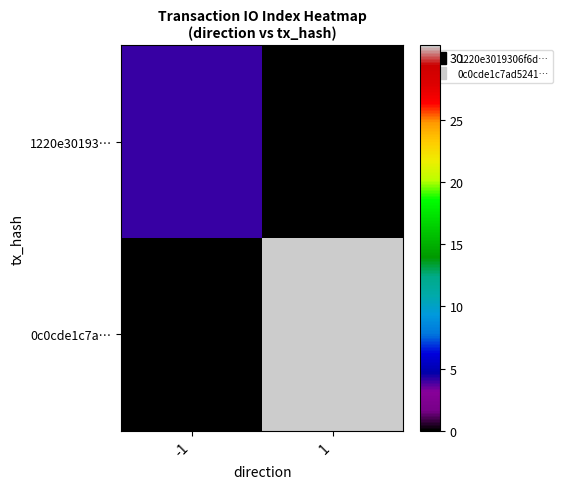

Which has a higher value, -1 or 1?

-1